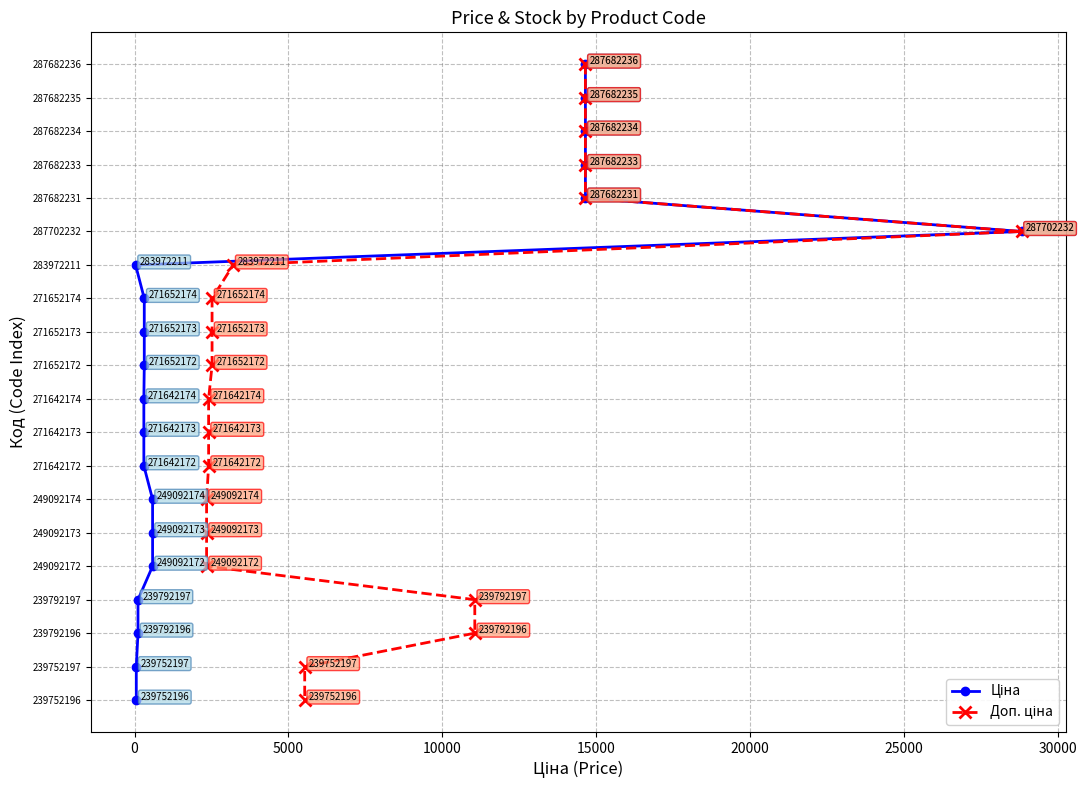

List the series in order of their peak value, lowest first.

Ціна, Доп. ціна